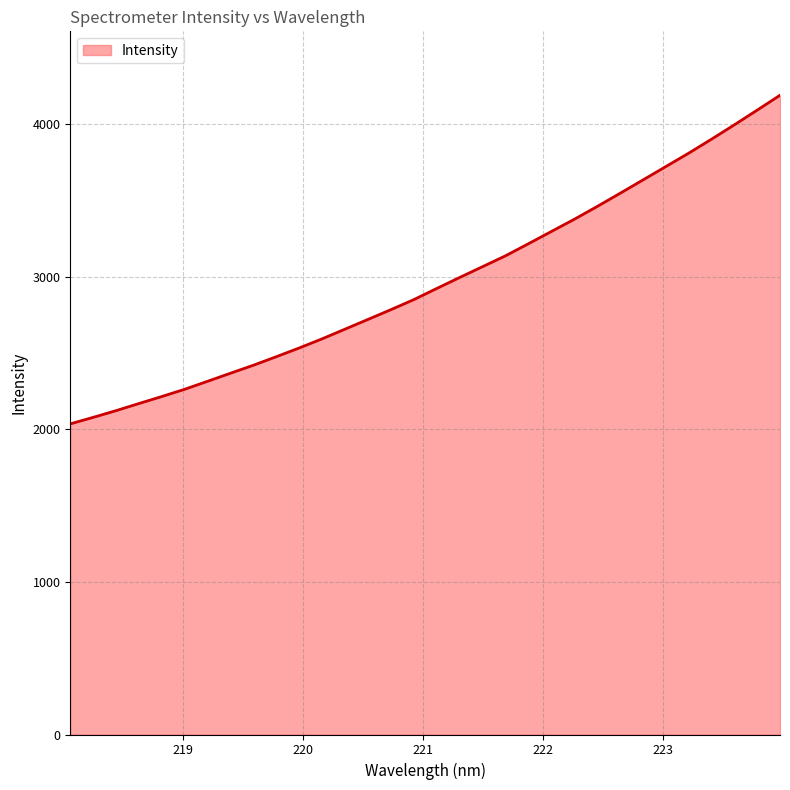

What is the difference between the maximum and minimum values?

2153.0